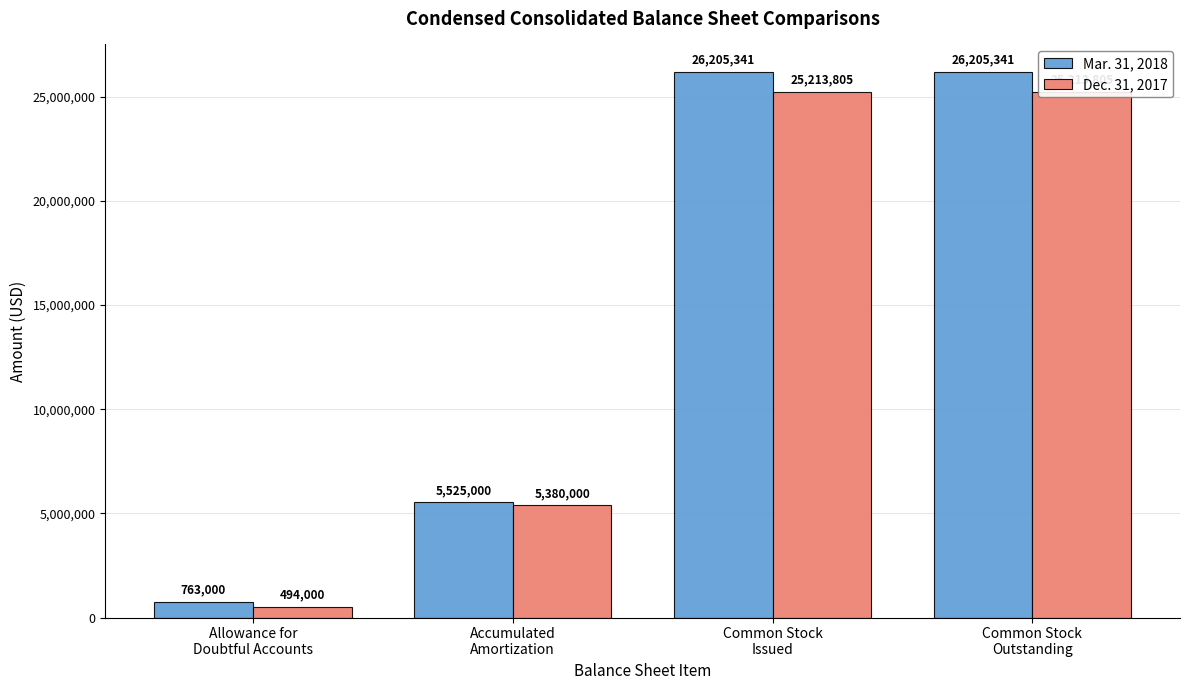

Reading left to right, transcribe all the data shown in this chart.

Mar. 31, 2018: Allowance for
Doubtful Accounts=763000	Accumulated
Amortization=5525000	Common Stock
Issued=26205341	Common Stock
Outstanding=26205341
Dec. 31, 2017: Allowance for
Doubtful Accounts=494000	Accumulated
Amortization=5380000	Common Stock
Issued=25213805	Common Stock
Outstanding=25213805